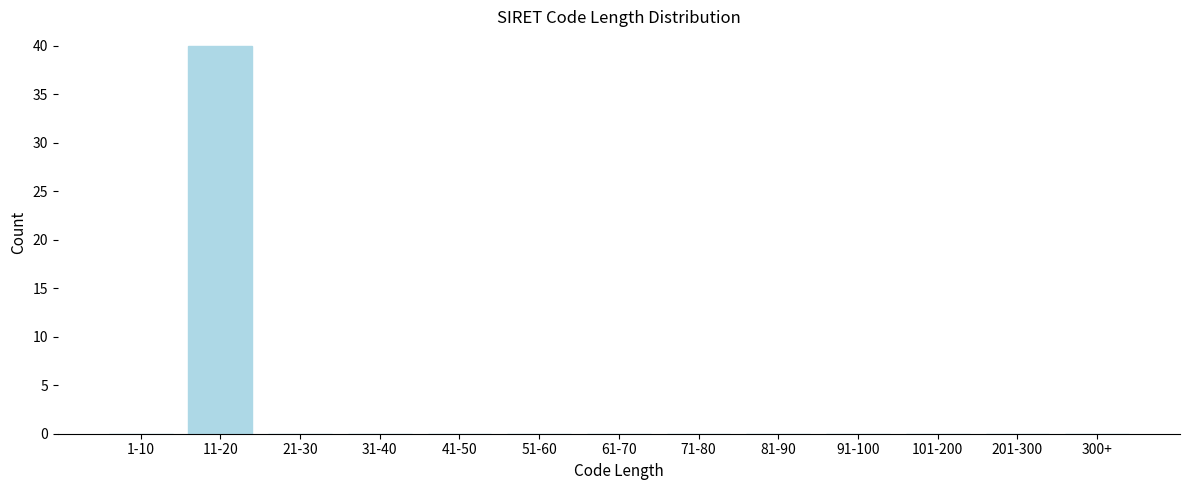

Reading left to right, list all the values displayed in this chart.

1-10=0	11-20=40	21-30=0	31-40=0	41-50=0	51-60=0	61-70=0	71-80=0	81-90=0	91-100=0	101-200=0	201-300=0	300+=0